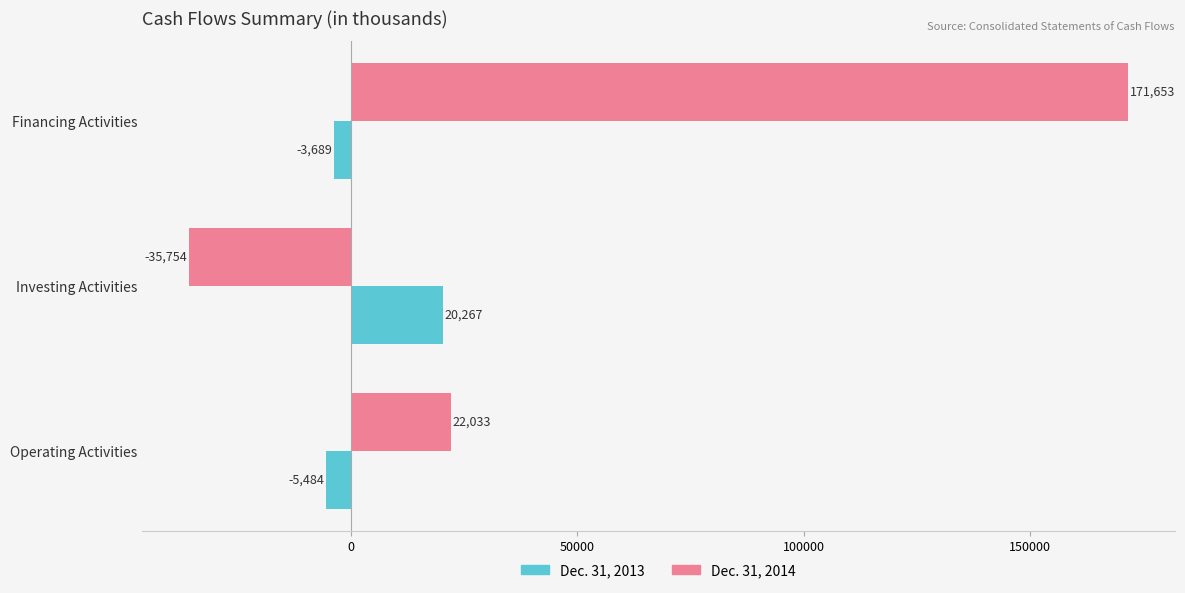

The value of Dec. 31, 2013 at Investing Activities is 36178. True or false?

False